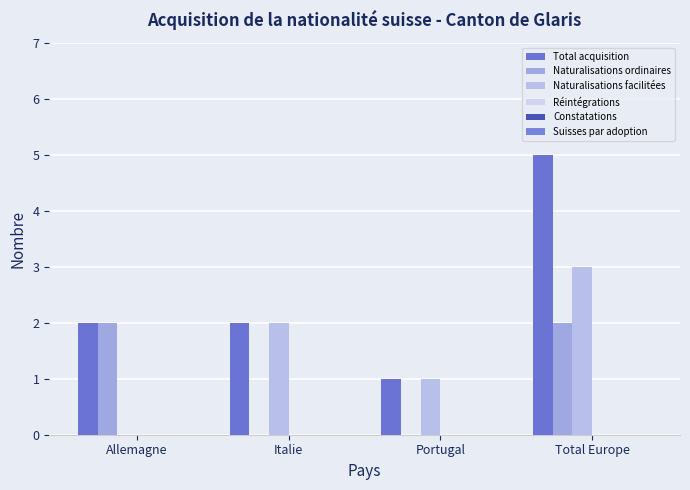

Are the bars horizontal?

No